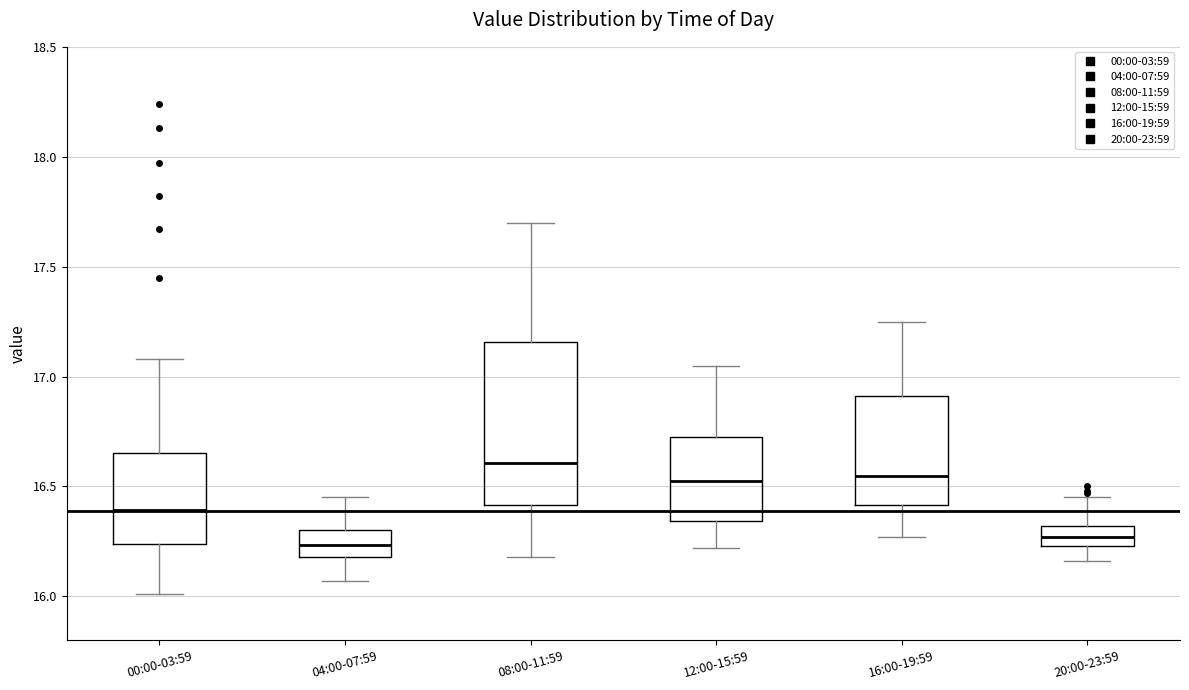

Reading left to right, transcribe this box plot: for each box, give where its median line is, the range the box spans, and where its two whiskers end, as read against the y-axis. The values are not printed on the chart, so give them approximately, as read against the axis.

00:00-03:59: median 16.40, box 16.25 to 16.65, whiskers 16.00 to 17.10
04:00-07:59: median 16.25, box 16.20 to 16.30, whiskers 16.05 to 16.45
08:00-11:59: median 16.60, box 16.40 to 17.15, whiskers 16.20 to 17.70
12:00-15:59: median 16.55, box 16.35 to 16.75, whiskers 16.20 to 17.05
16:00-19:59: median 16.55, box 16.40 to 16.90, whiskers 16.25 to 17.25
20:00-23:59: median 16.25 (inside the box), box 16.25 to 16.30, whiskers 16.15 to 16.45